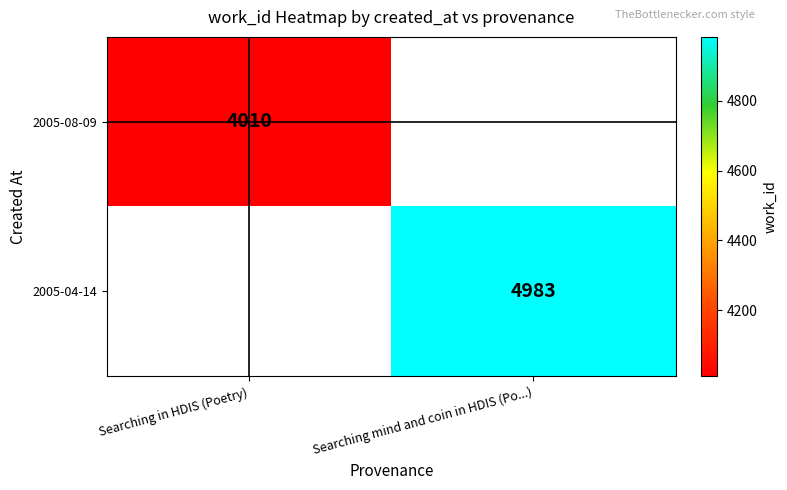

Is it true that 2005-04-14 equals 8730.1 at Searching mind and coin in HDIS (Po...)?

False